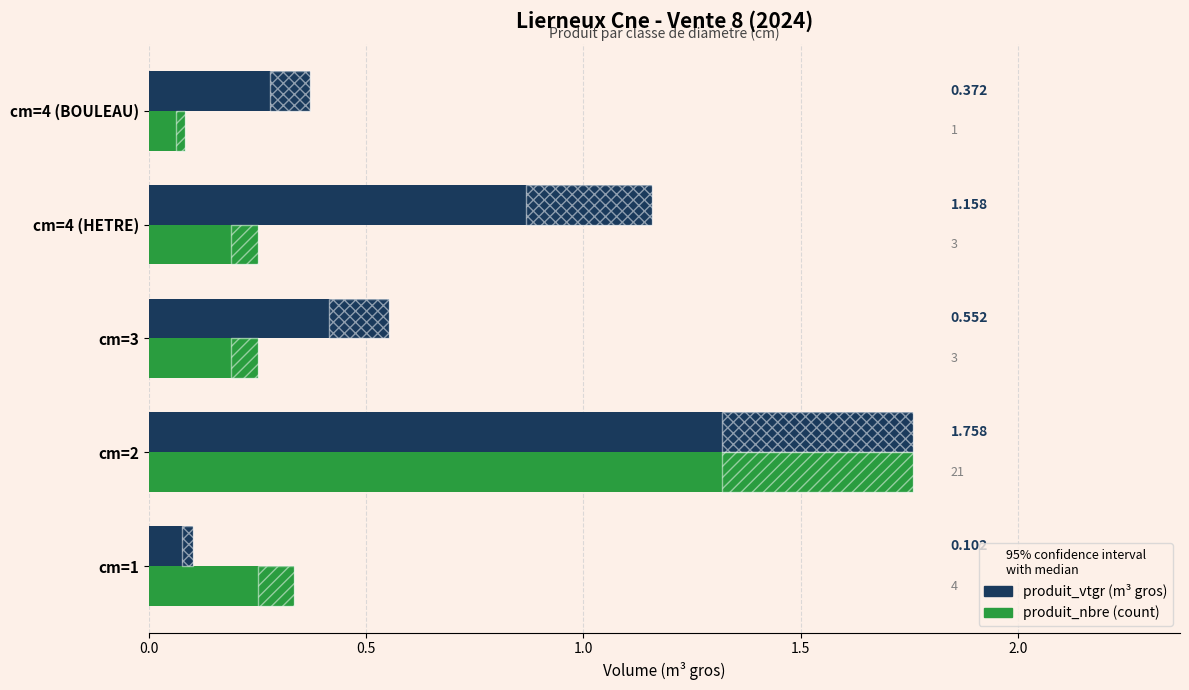

Which series has the largest total across all categories?

produit_vtgr